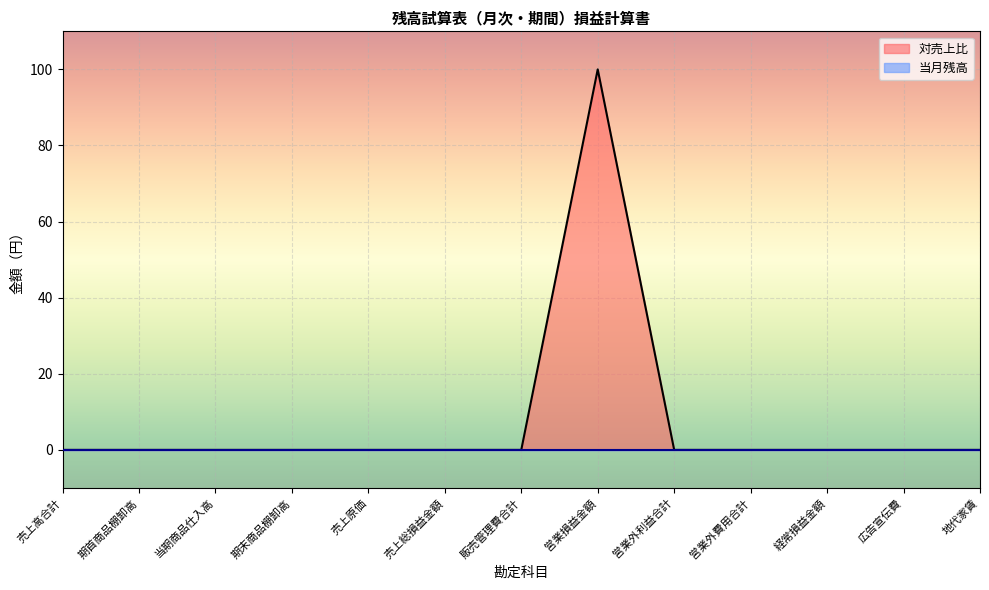

What is the sum of all values?

100